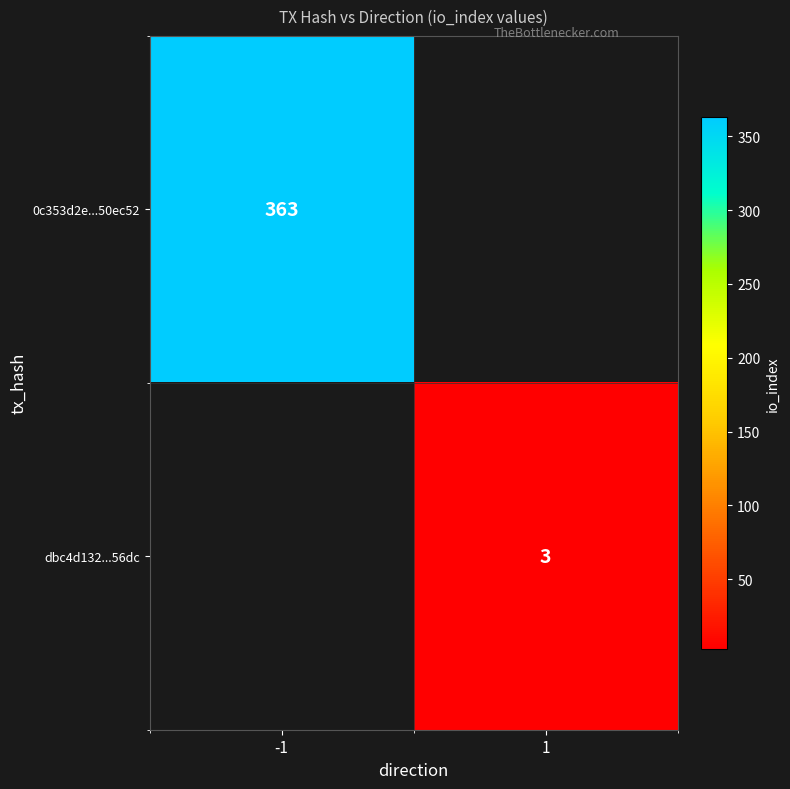

True or false: dbc4d132...56dc has a value of 1 at 1.

False